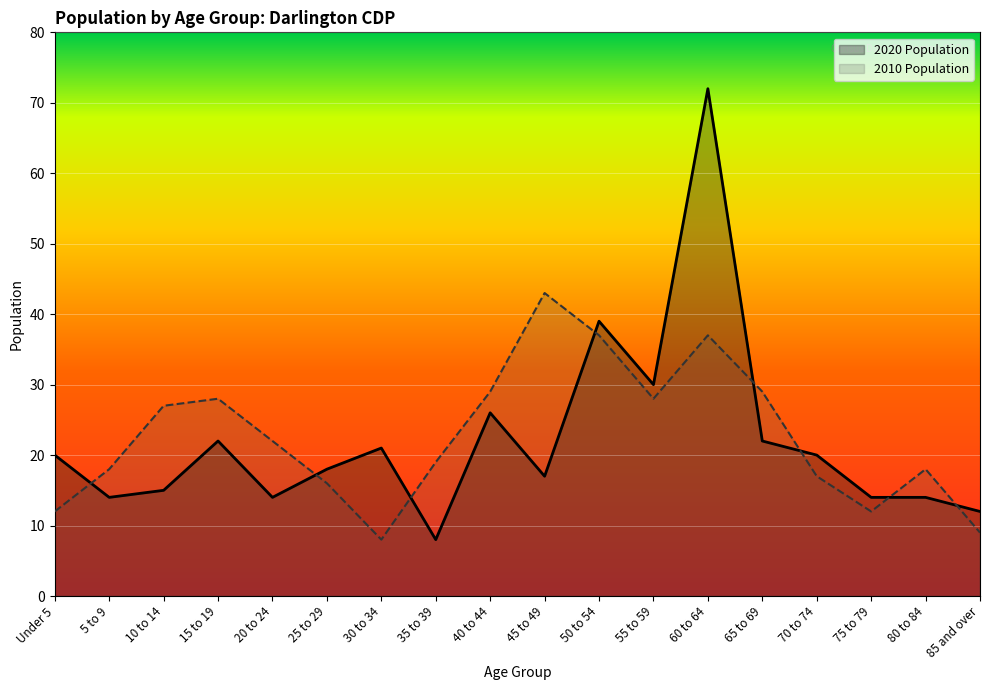

Rank the series by their maximum value, from highest to lowest.

2020 Population, 2010 Population